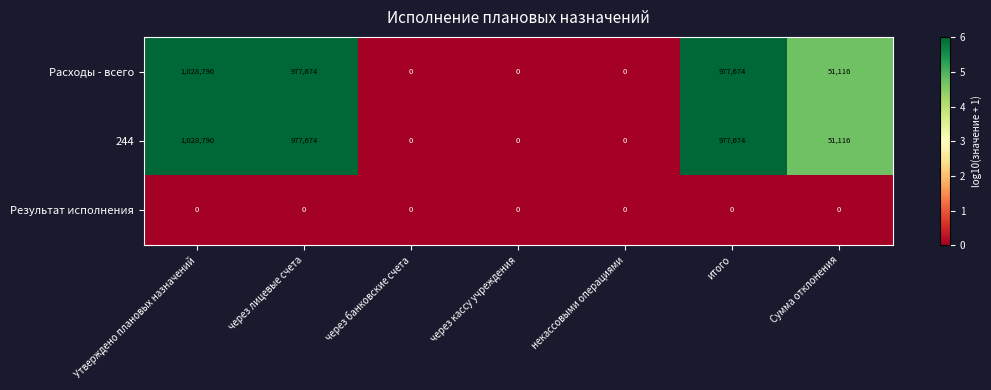

At which label does 244 first exceed 51116?

Утверждено плановых назначений